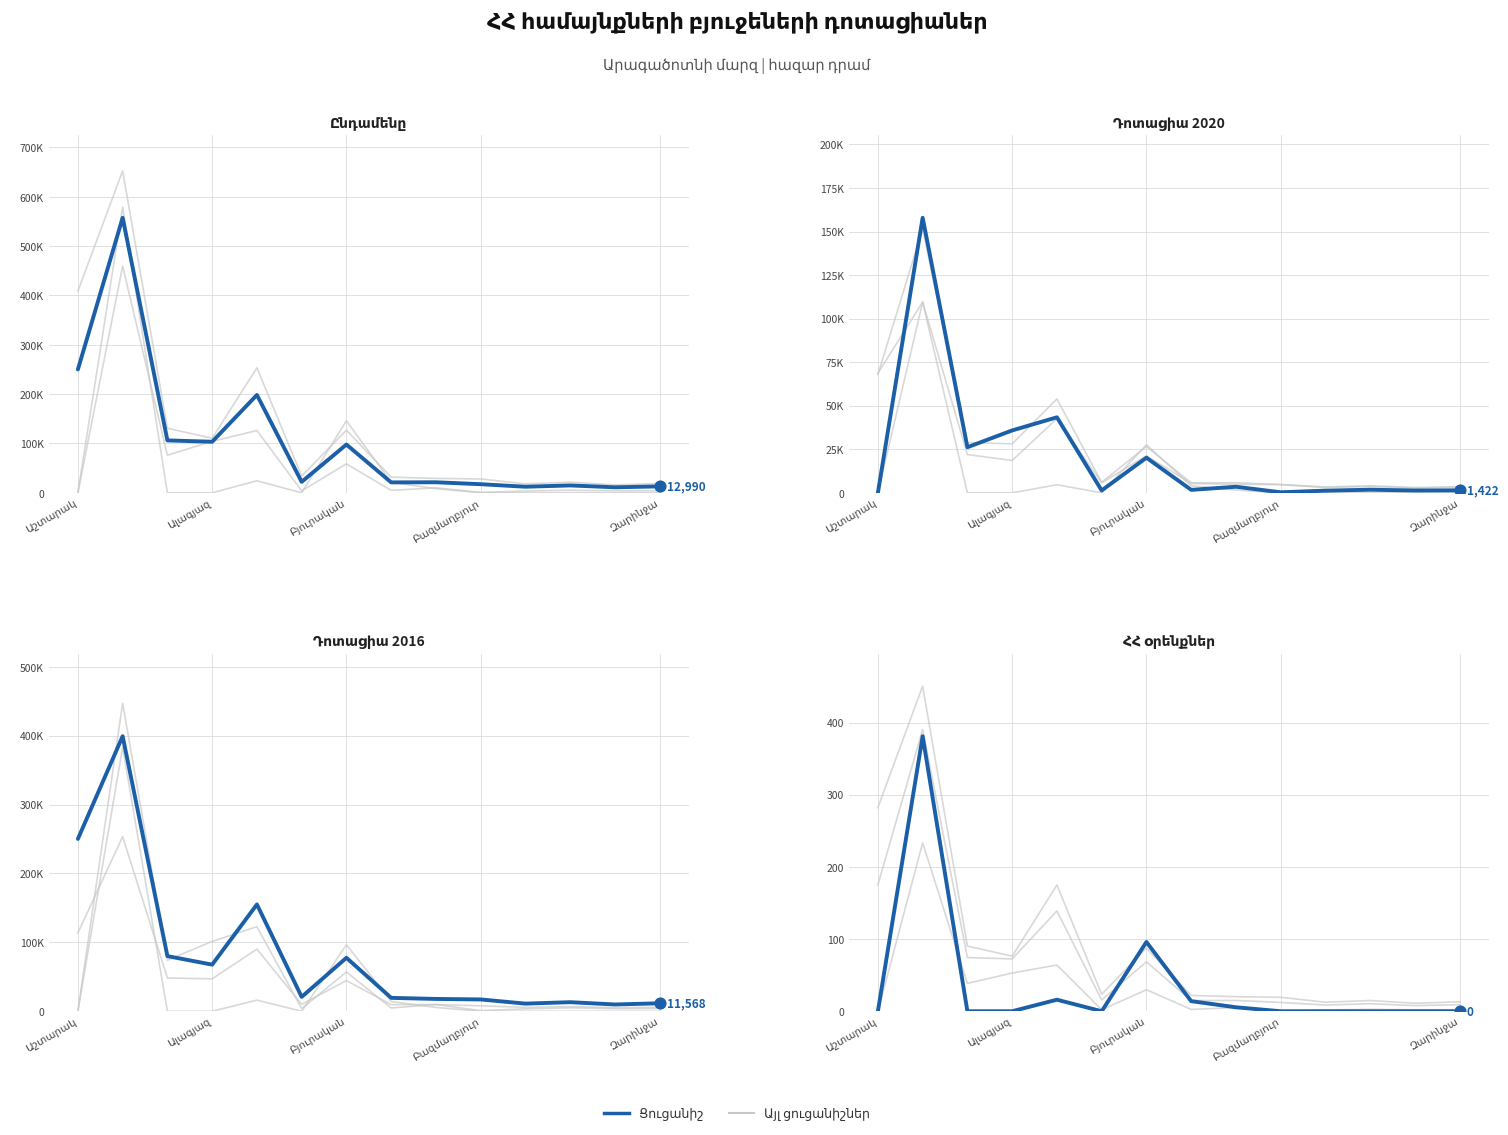

What is the total value across all series at 7?

42263.6